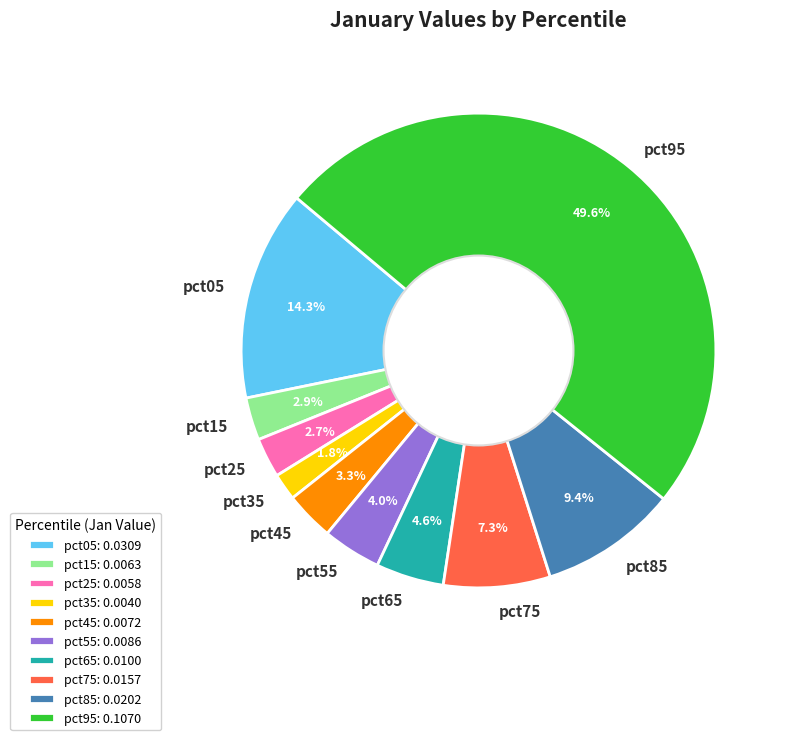

Which has a higher value, pct65 or pct55?

pct65